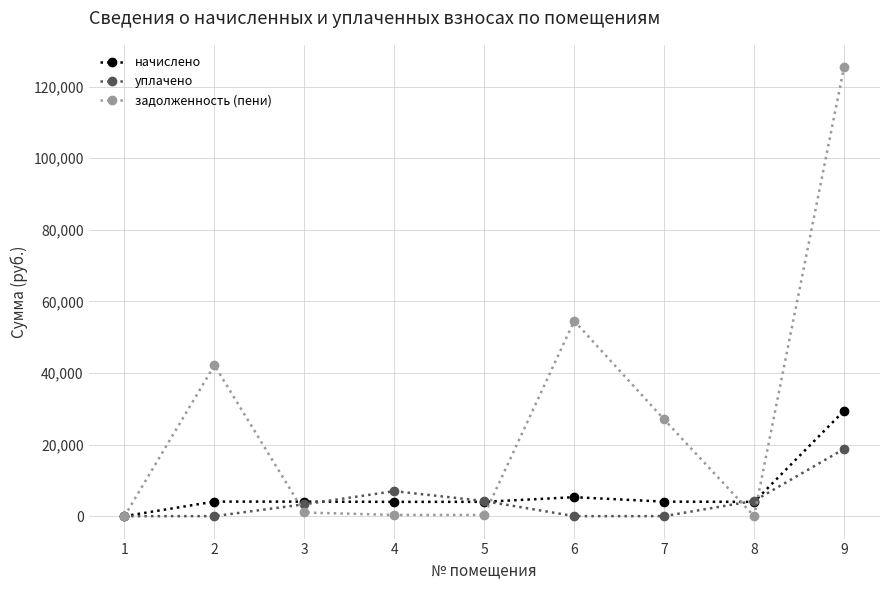

The value of уплачено at 7 is -9359.4. True or false?

False